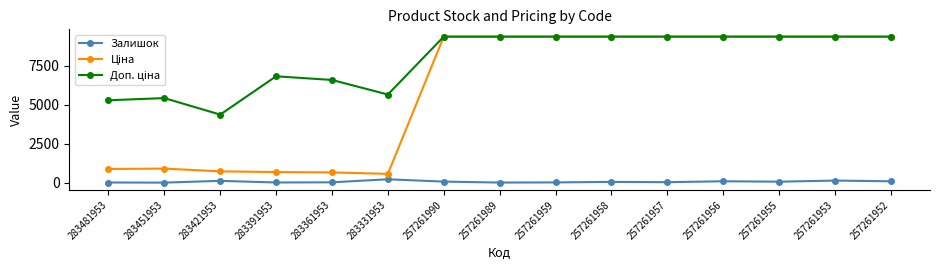

Where is the first local minimum for Ціна?

283331953